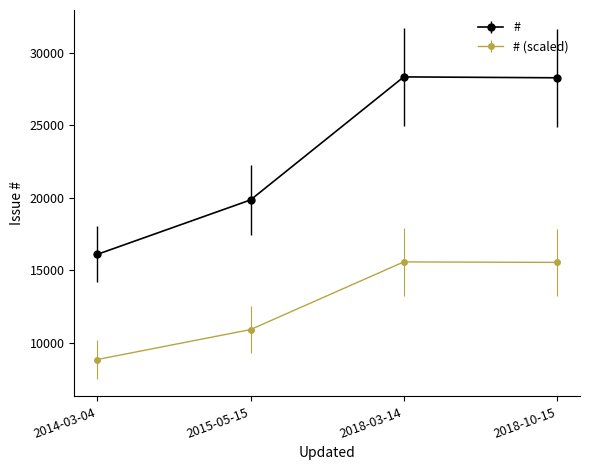

Does the chart display data point markers on the line(s)?

Yes